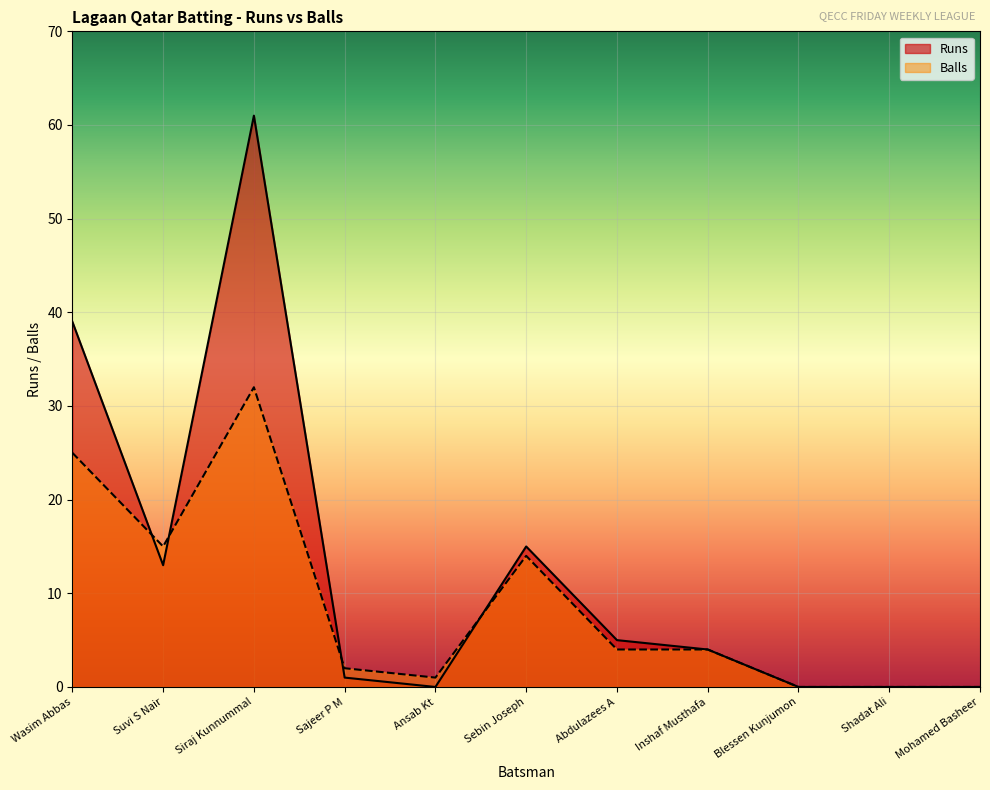

At which category does the data reach its first local valley?

Suvi S Nair